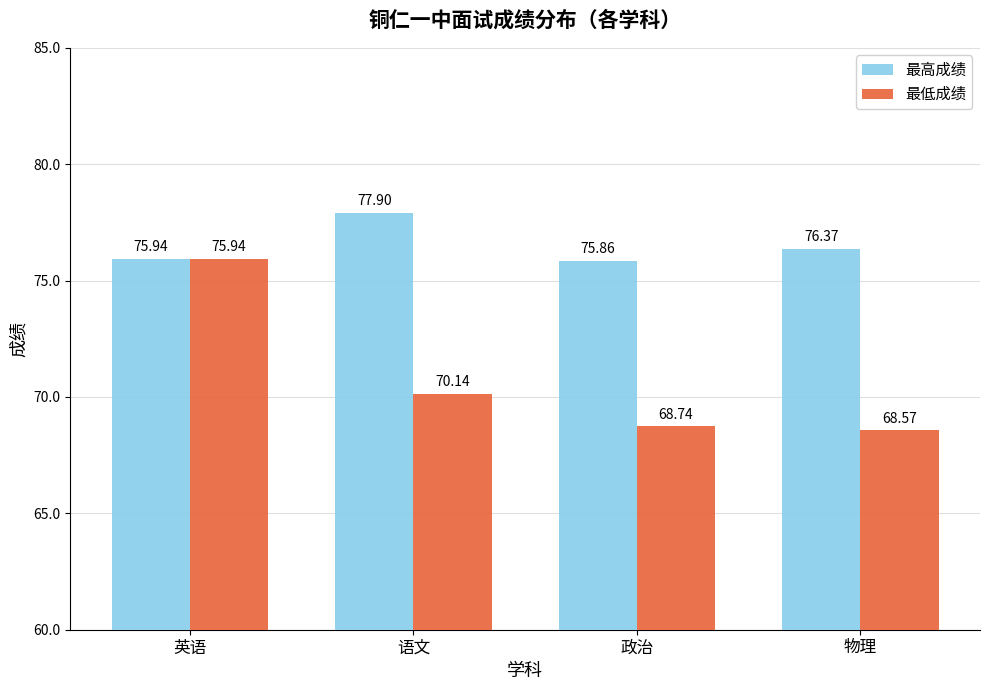

Is the value of 最低成绩 at 语文 greater than the value of 最高成绩 at 英语?

No